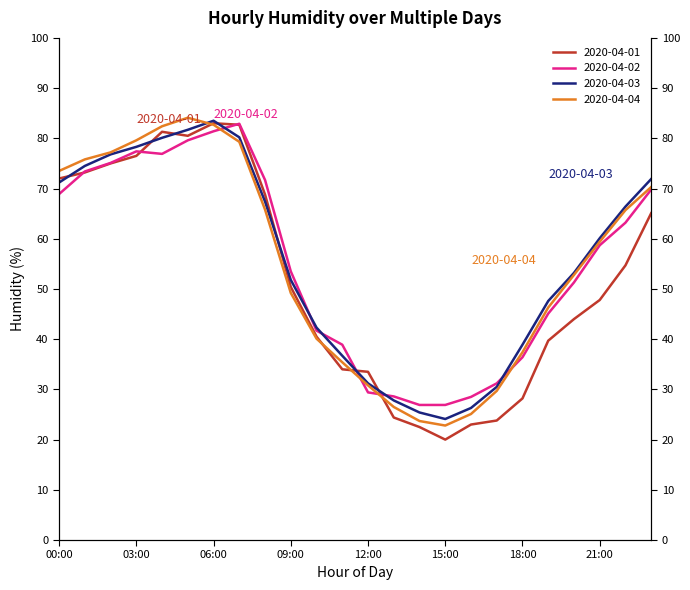

What is the sum of the 2020-04-02 values at 17:00 and 15:00?

58.1